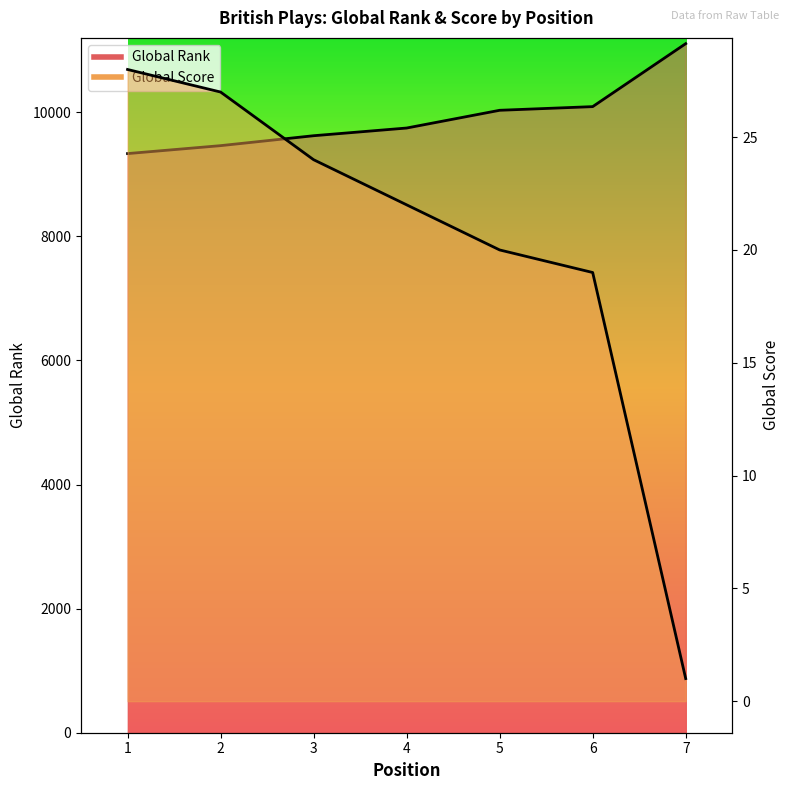

What is the difference between the highest and lowest values at 4?

9725